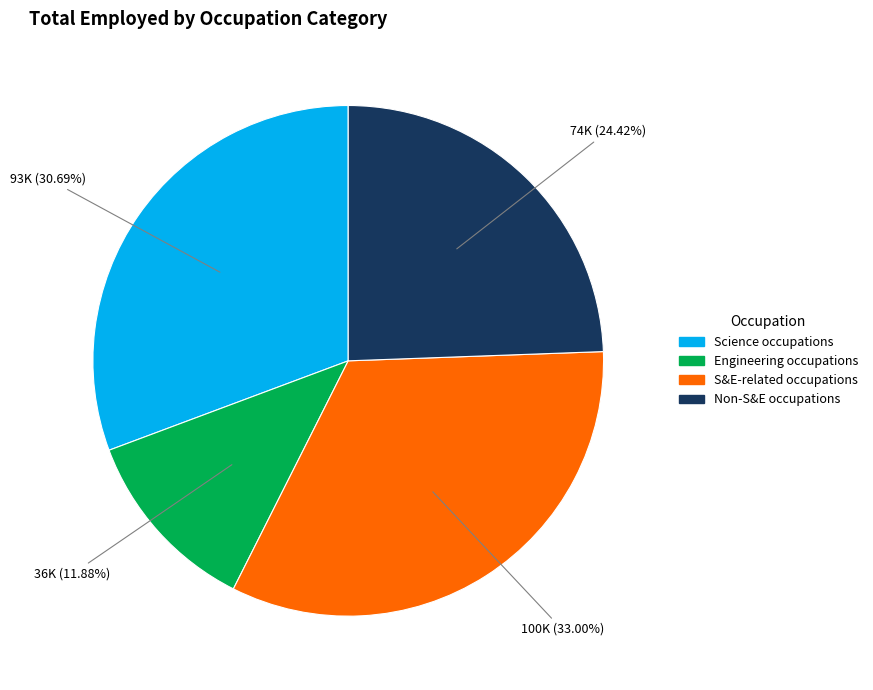

To the nearest percent, what is the combined percentage of Engineering occupations and Science occupations?

43%